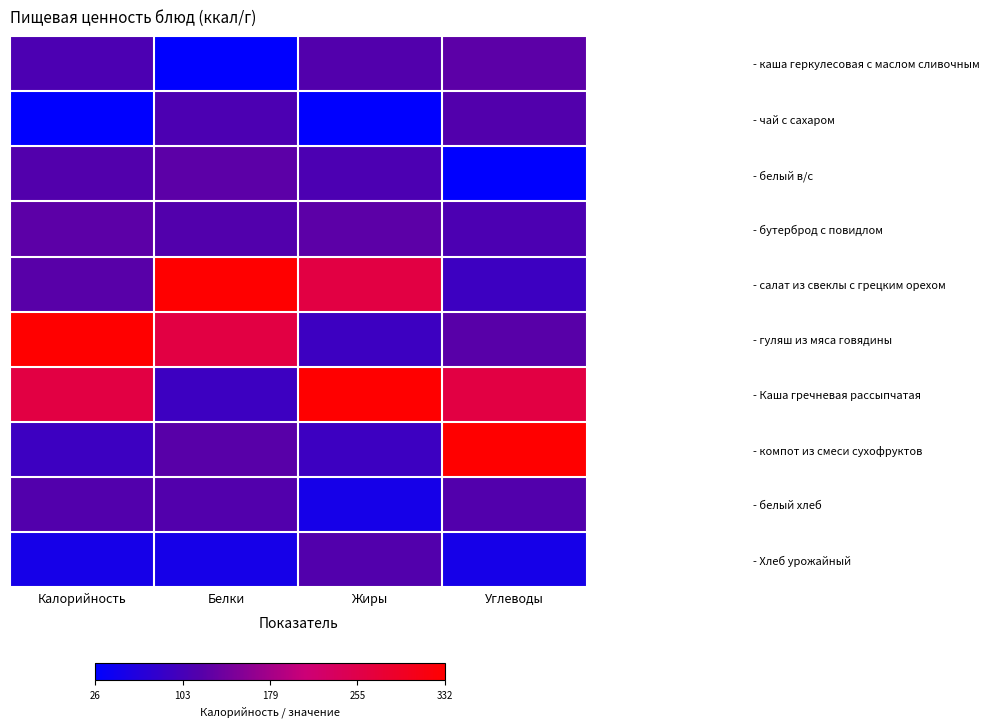

At how many categories does at least one series exceed 282?

4